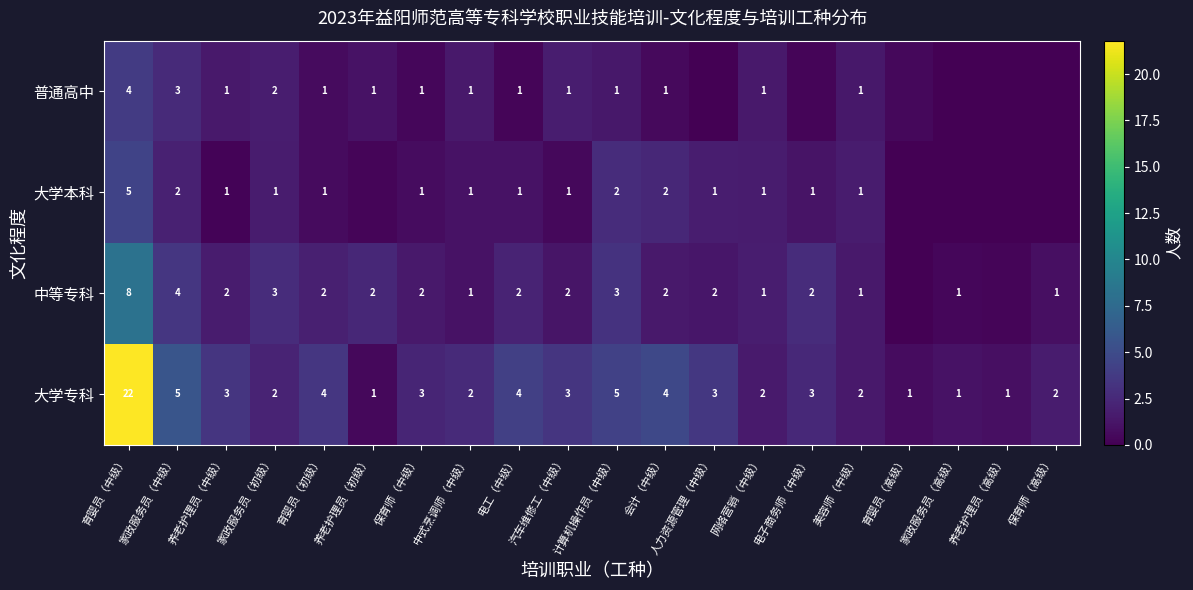

Is the value of 大学专科 at 汽车维修工（中级） greater than the value of 大学本科 at 电工（中级）?

Yes